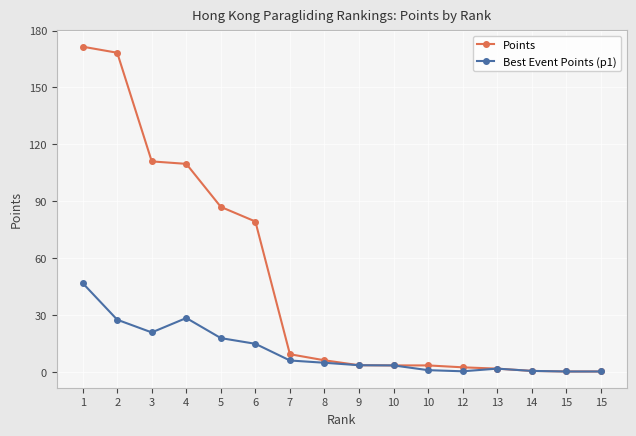

How many distinct data groups are displayed?

2